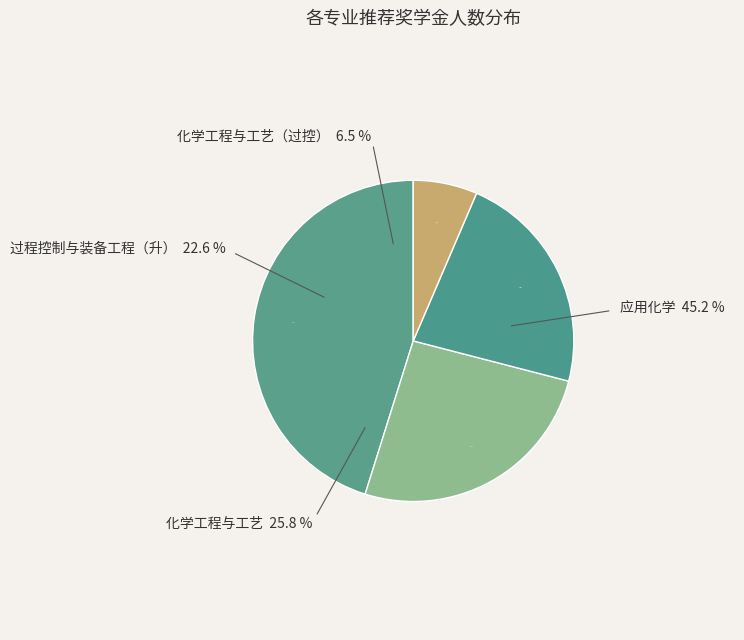

Is 应用化学 the majority of the pie?

No